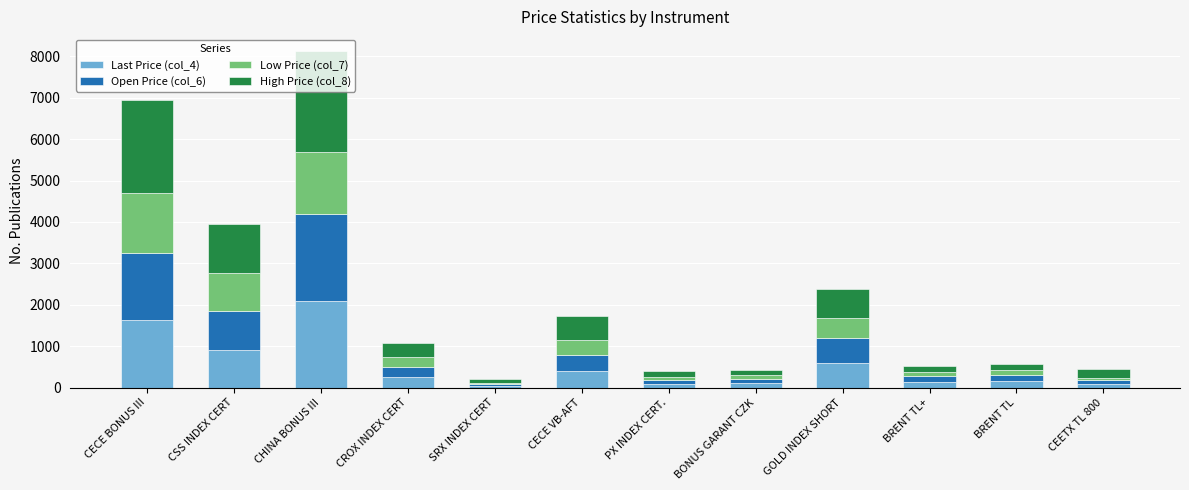

At which label does Last Price (col_4) reach its peak?

CHINA BONUS III